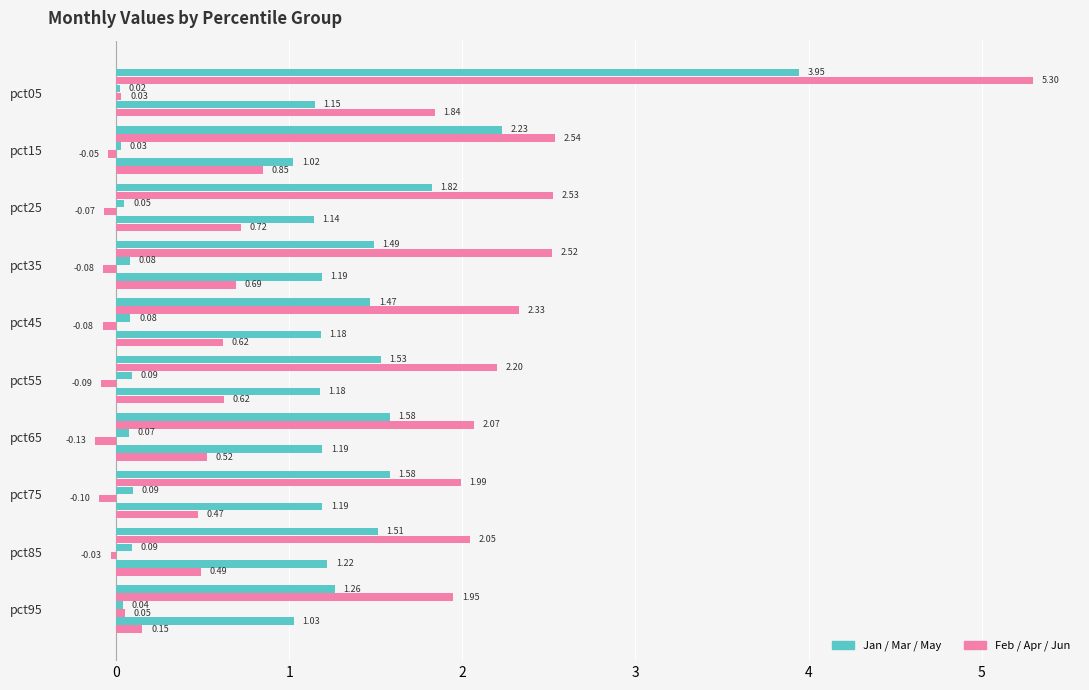

Count the number of data series in this chart.

6